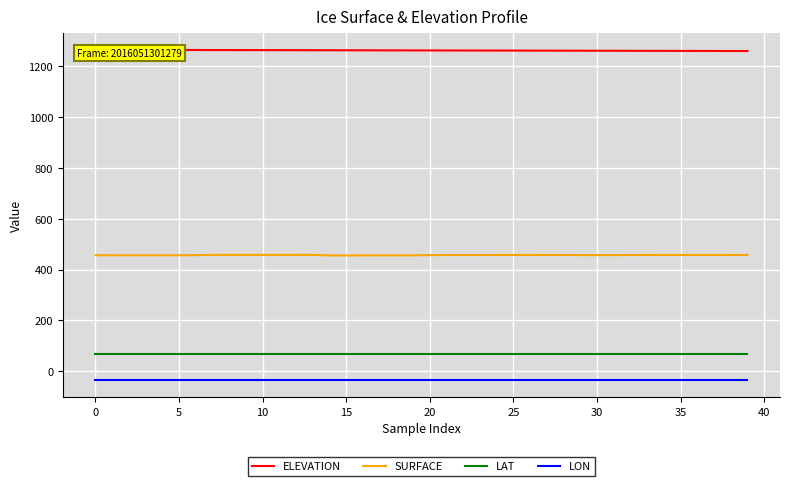

What is the highest value of the SURFACE series?

457.6